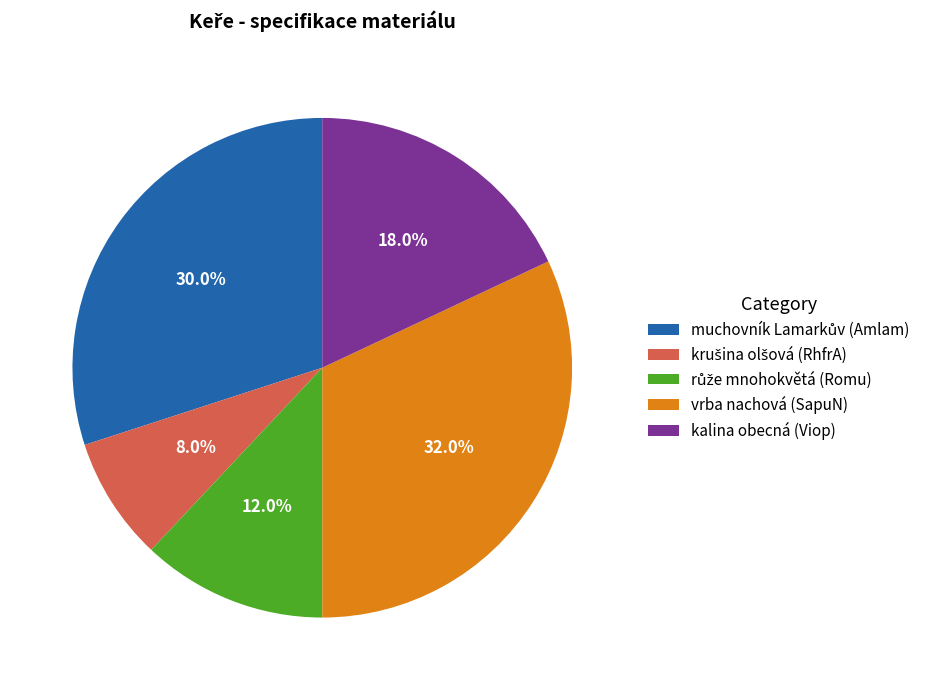

Which slice is the largest?

vrba nachová (SapuN)